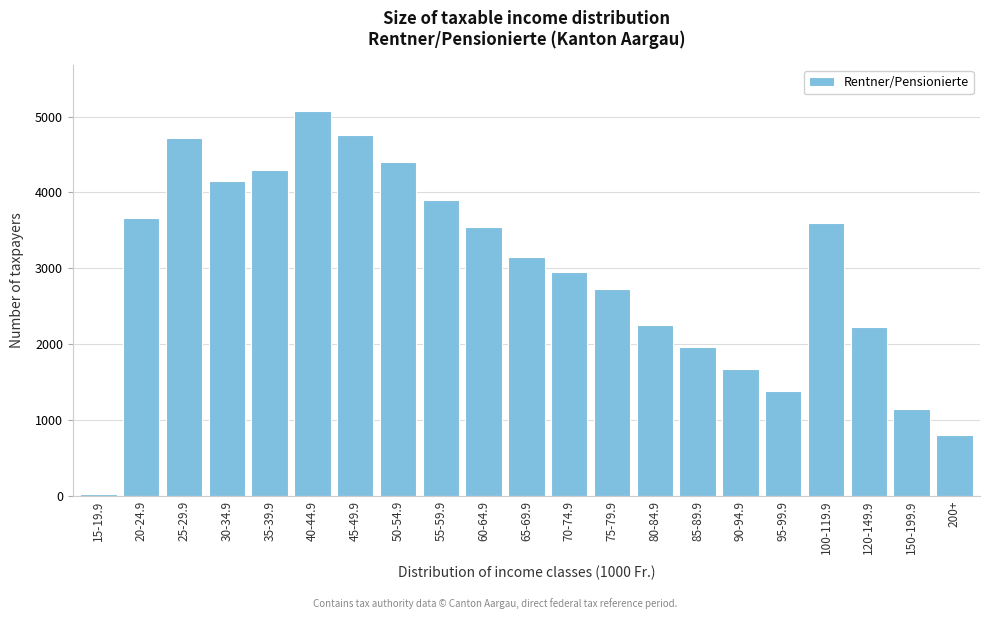

Reading right to left, what are all the values shown in this chart?

200+=805	150-199.9=1140	120-149.9=2229	100-119.9=3596	95-99.9=1388	90-94.9=1674	85-89.9=1963	80-84.9=2254	75-79.9=2727	70-74.9=2951	65-69.9=3144	60-64.9=3550	55-59.9=3898	50-54.9=4405	45-49.9=4759	40-44.9=5073	35-39.9=4292	30-34.9=4149	25-29.9=4722	20-24.9=3665	15-19.9=30